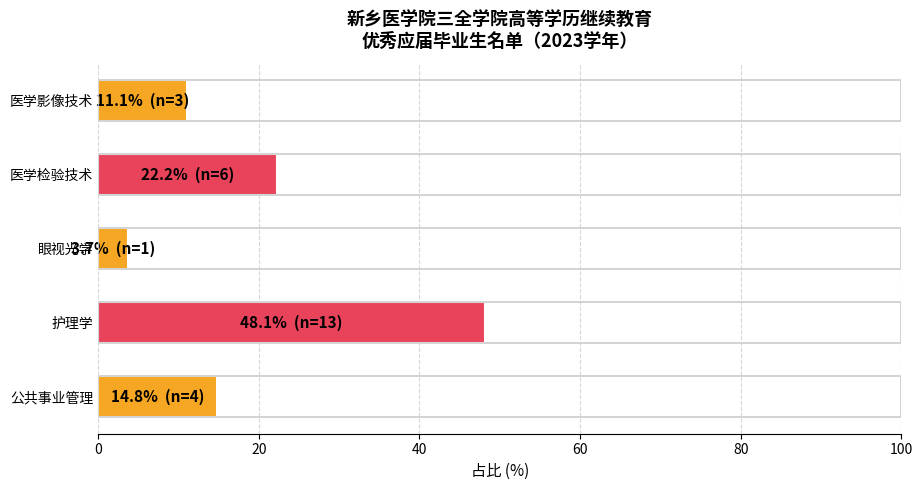

Which label corresponds to the largest value in the chart?

护理学